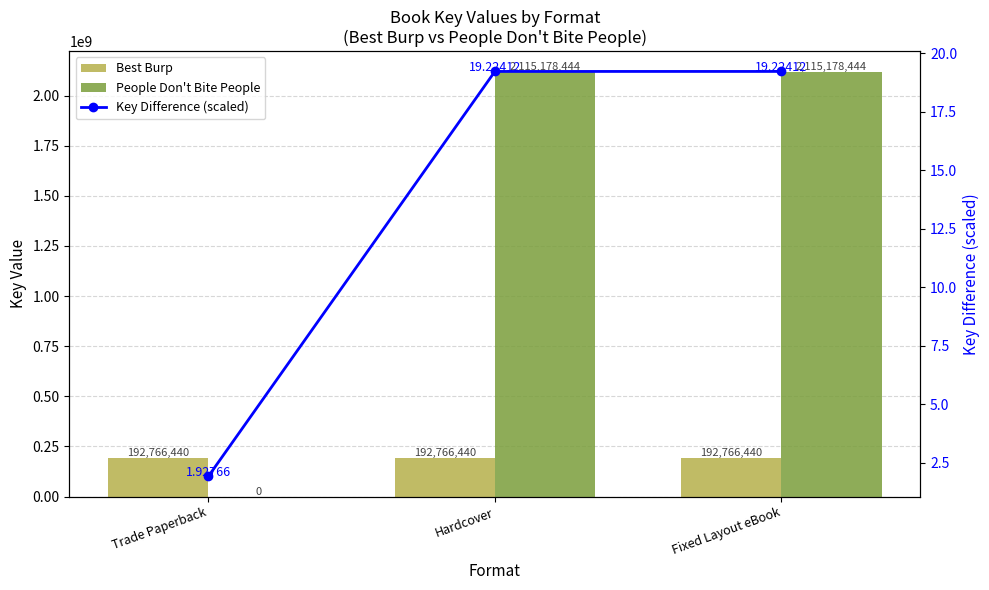

What is the value of the Best Burp bar at the 1st from the left?

192766440.0